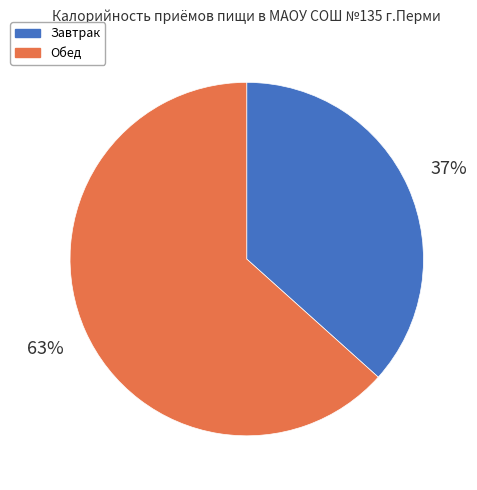

How many slices are in this pie chart?

2